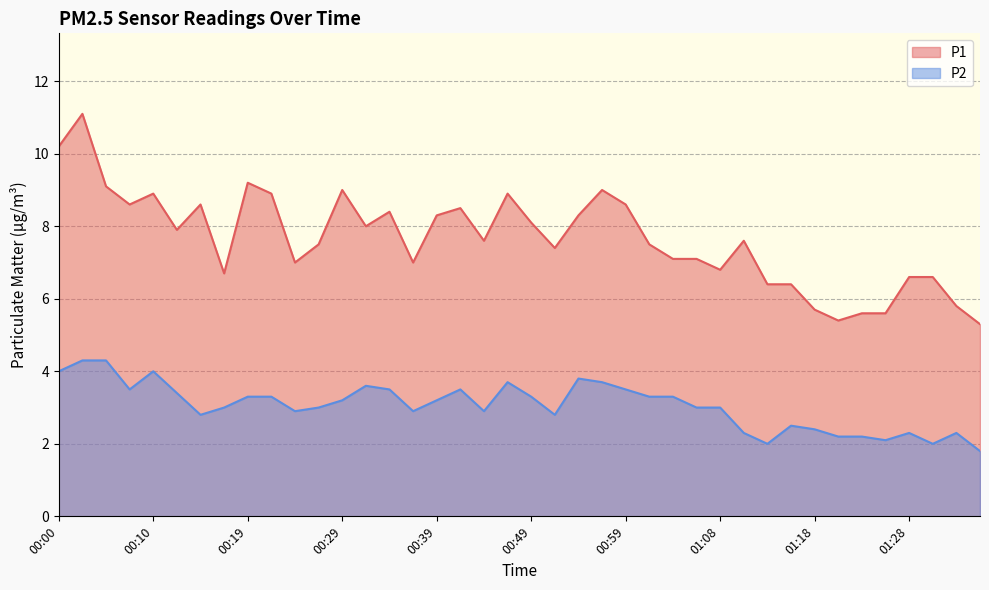

What is the total value across all series at 00:14?

11.4